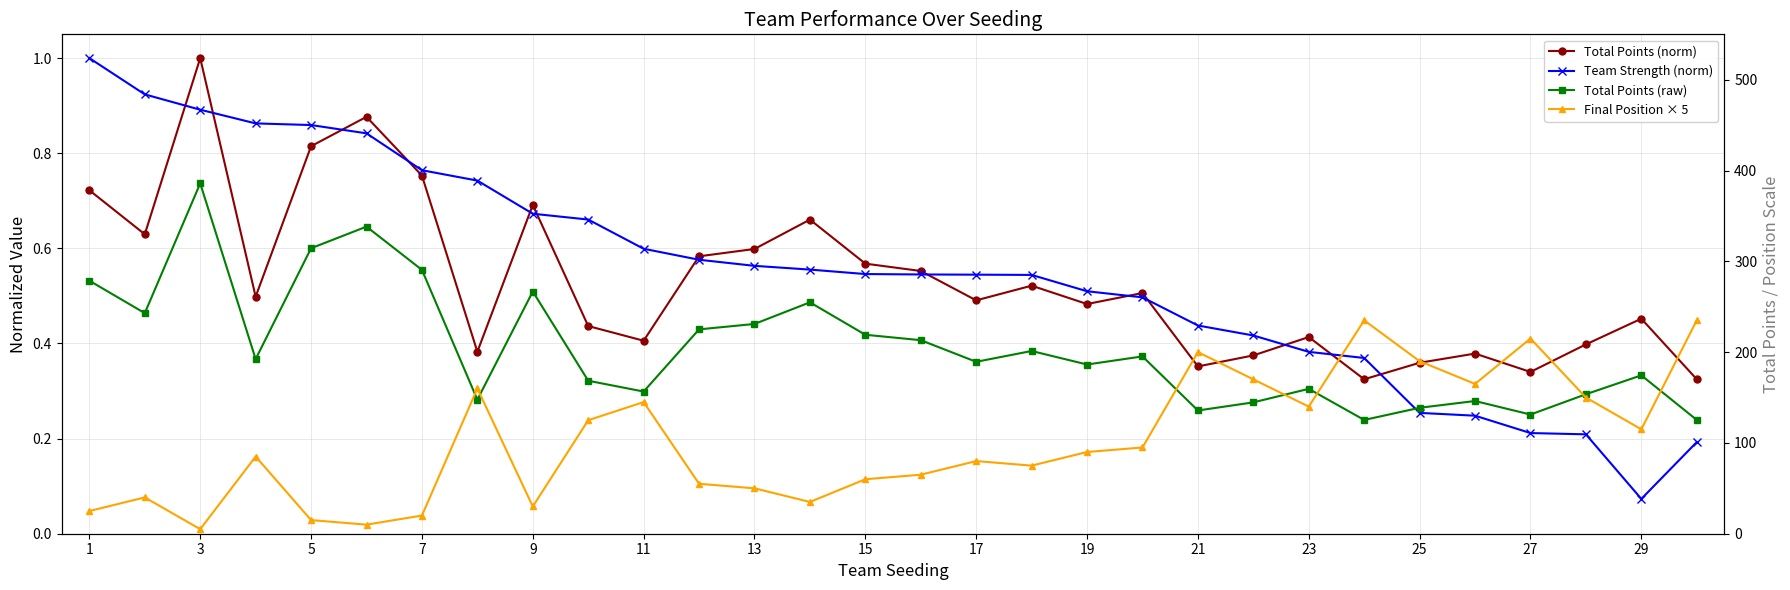

What is the difference between the maximum and second lowest values in the Final Position × 5 series?

225.0